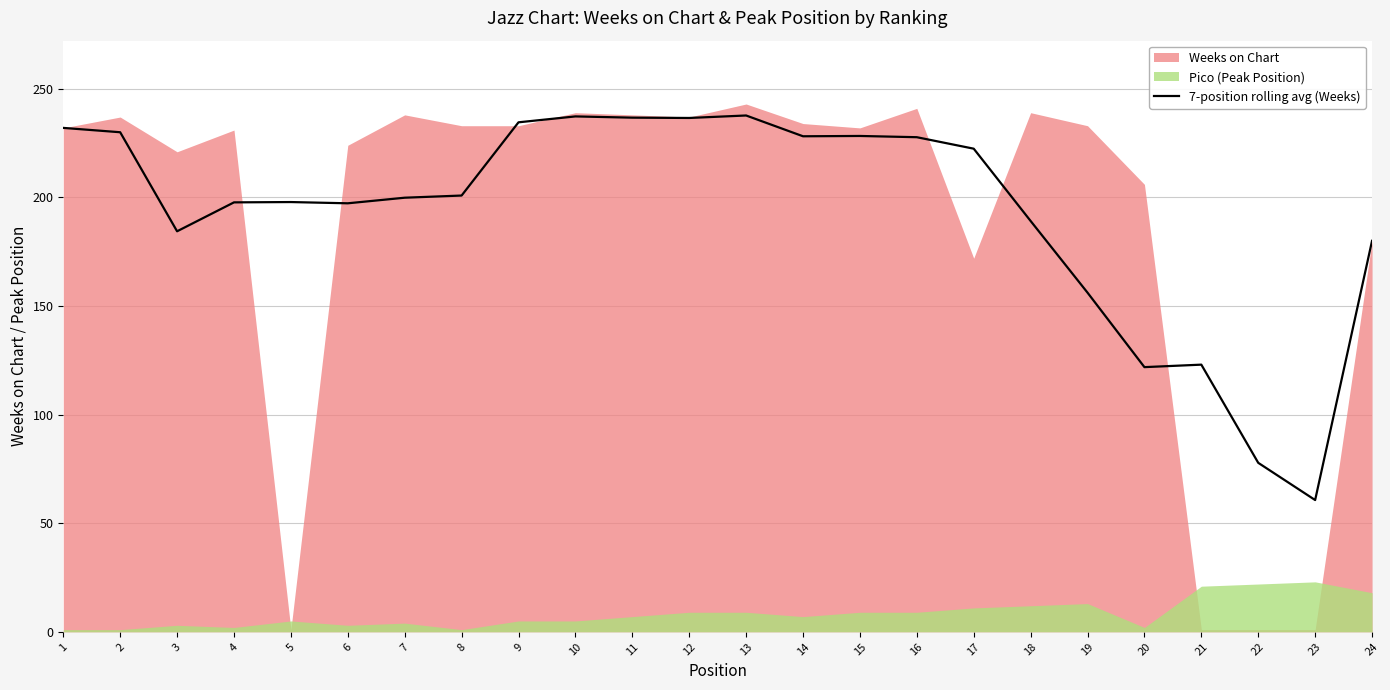

At which label does the data first exceed 200?

1